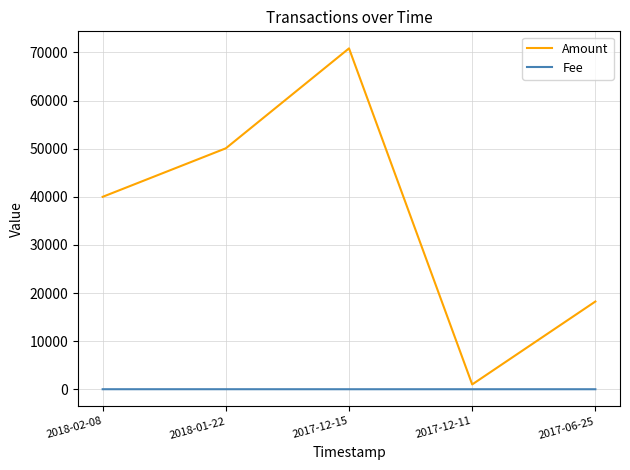

What is the approximate value of Fee at 2018-01-22?

5.0